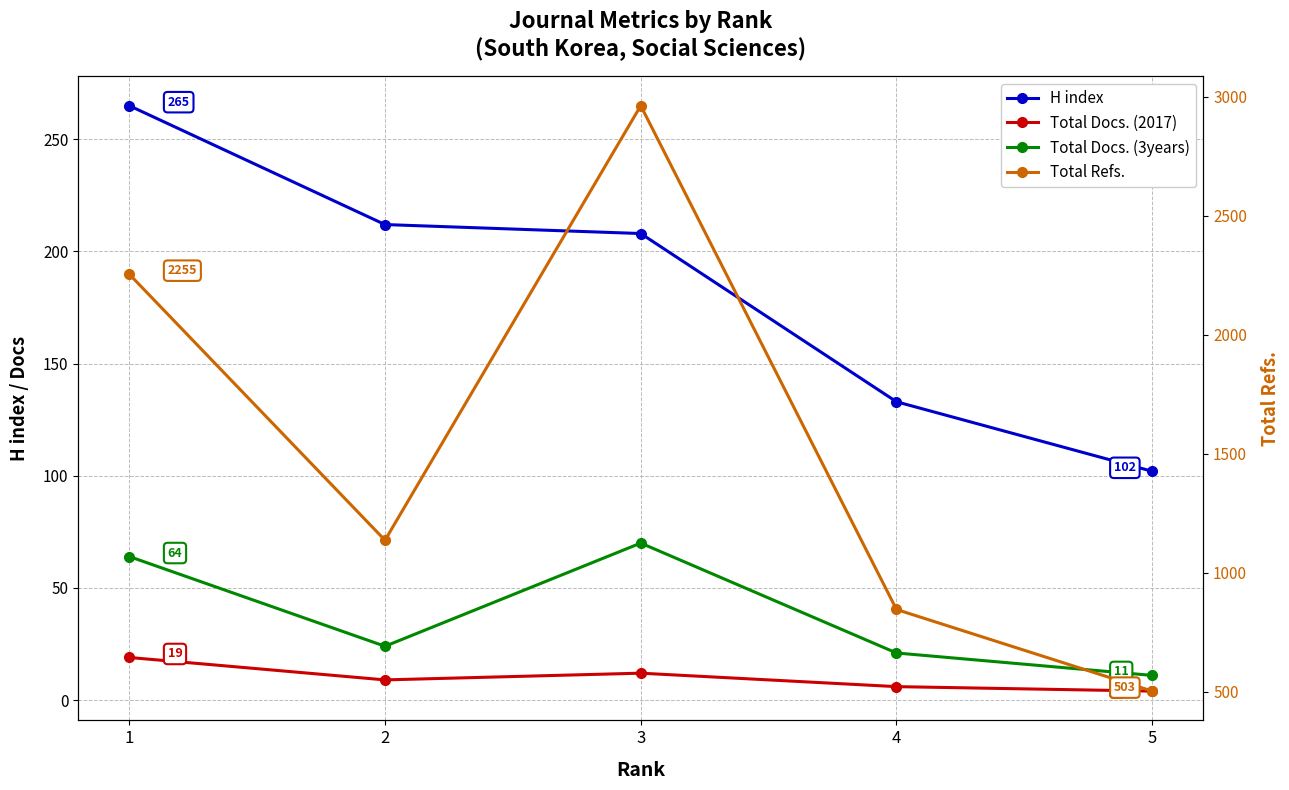

Does the chart have visible grid lines?

Yes